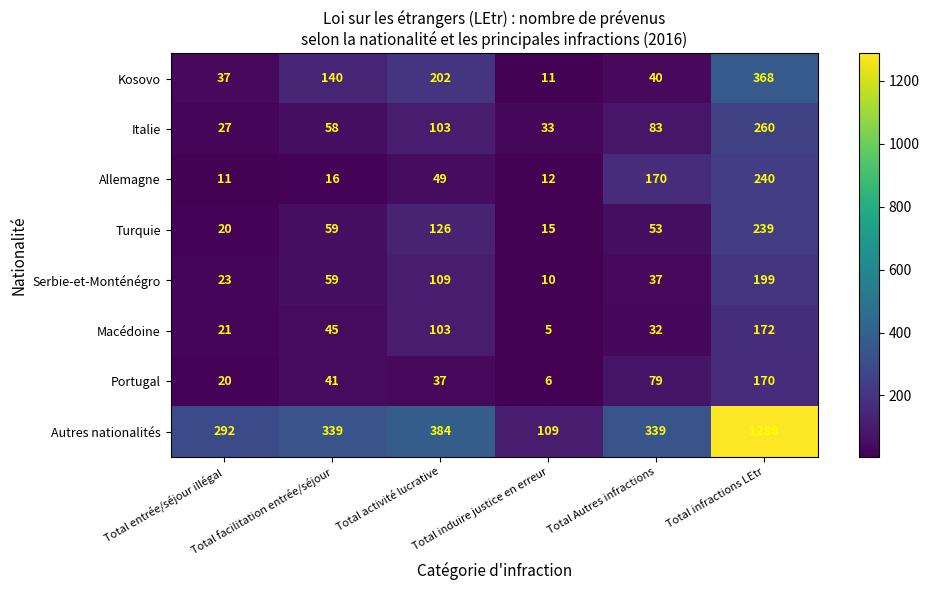

What is the difference between the Kosovo values at Total induire justice en erreur and Total activité lucrative?

191